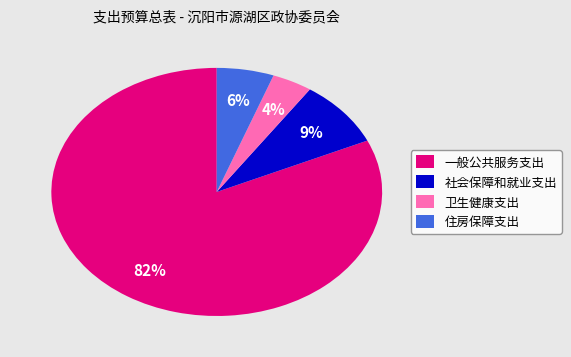

To the nearest percent, what is the combined percentage of 一般公共服务支出 and 住房保障支出?

87%